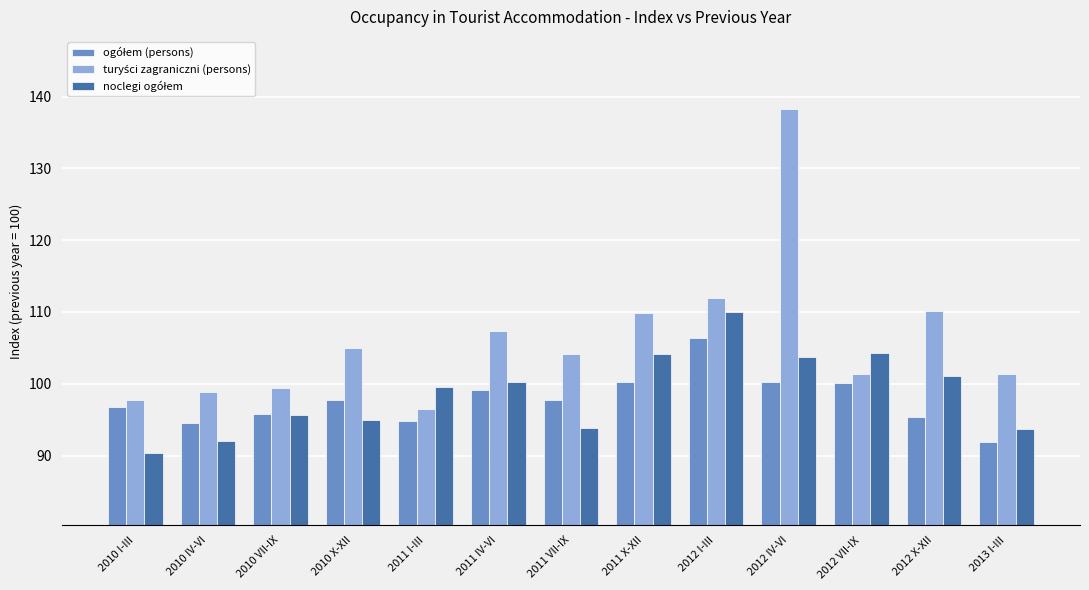

What is the difference between the highest and lowest values at 2011 I-III?

4.8